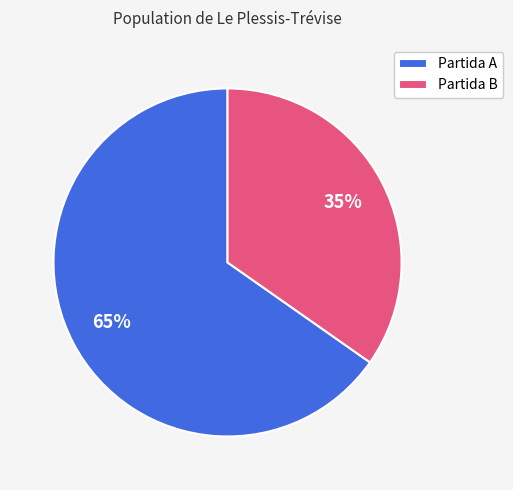

What is the ratio of the value at Partida A to the value at Partida B?

1.9